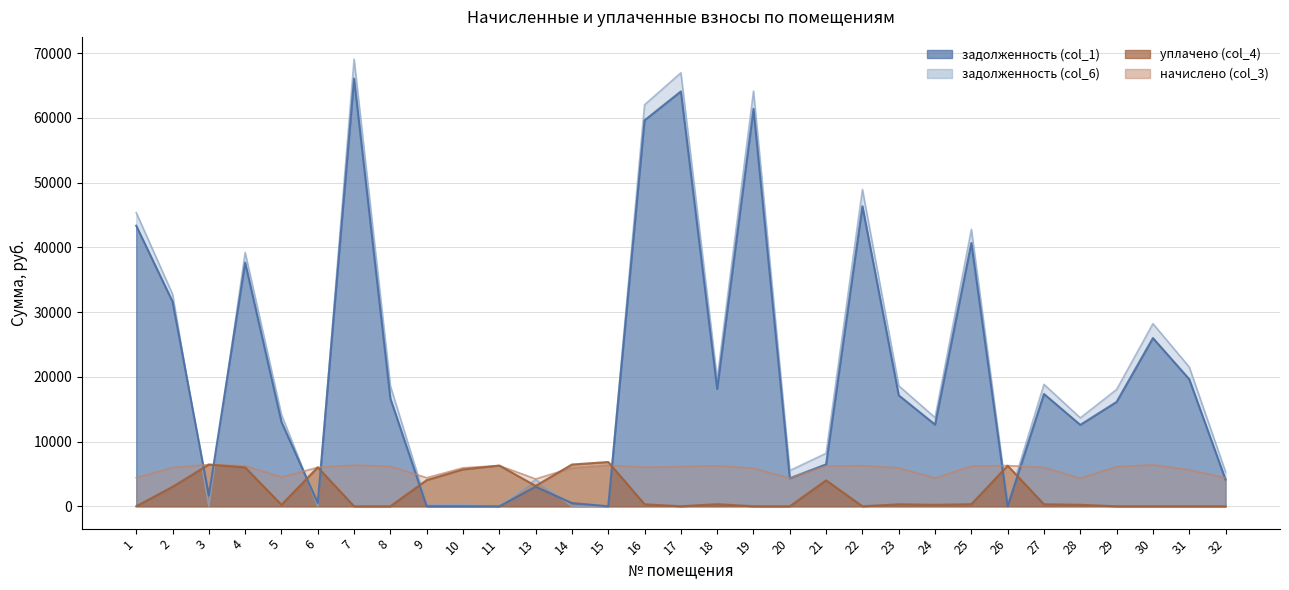

Read the задолженность (col_6) value at 1.

45356.8